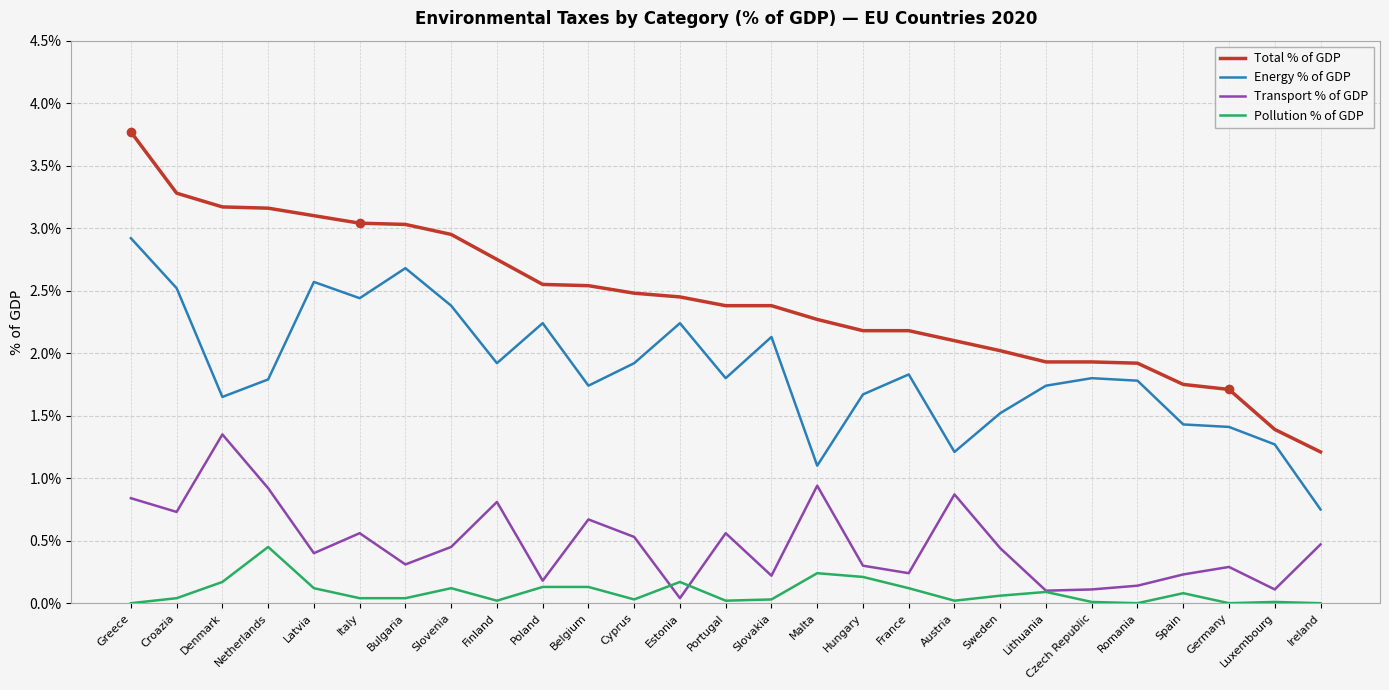

At Malta, list the series in order from smallest to largest.

Pollution % of GDP, Transport % of GDP, Energy % of GDP, Total % of GDP